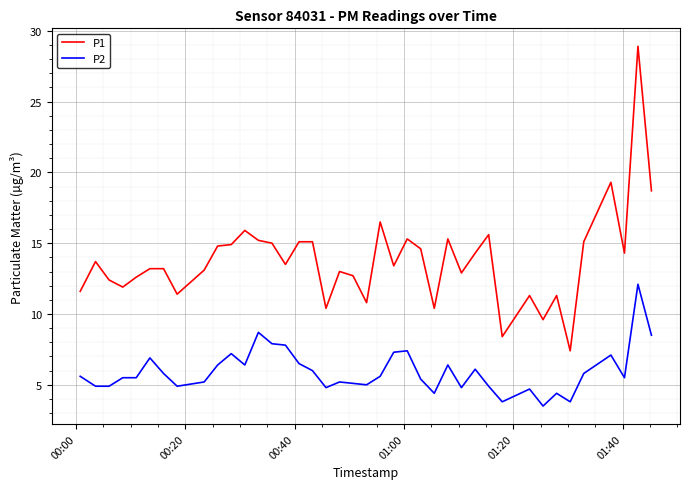

Is this an area chart (filled region under the line)?

No